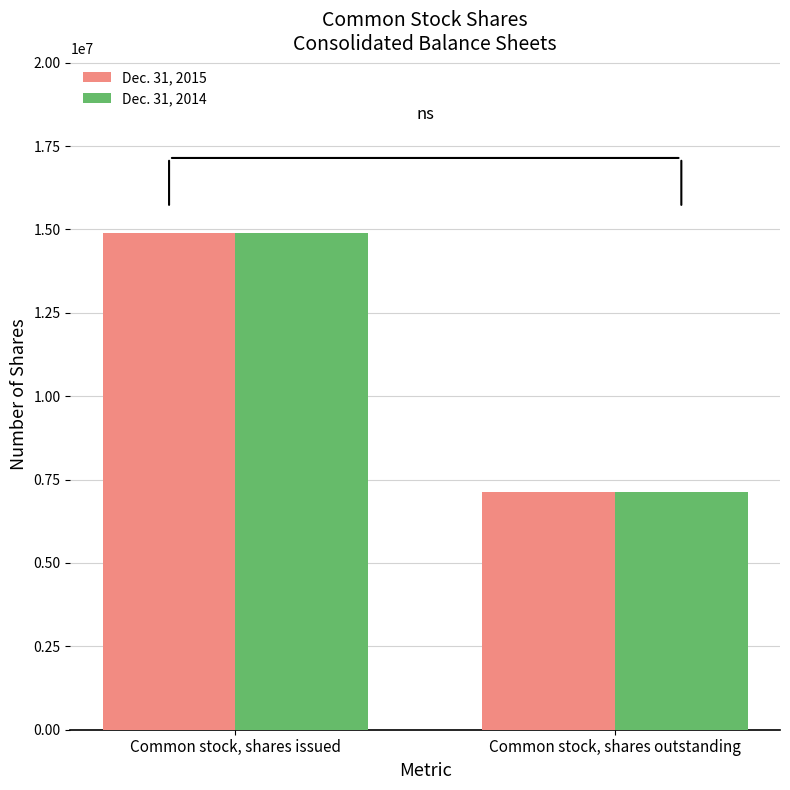

Reading right to left, what are all the values shown in this chart?

Dec. 31, 2015: Common stock, shares outstanding=7123089	Common stock, shares issued=14908439
Dec. 31, 2014: Common stock, shares outstanding=7123089	Common stock, shares issued=14908439